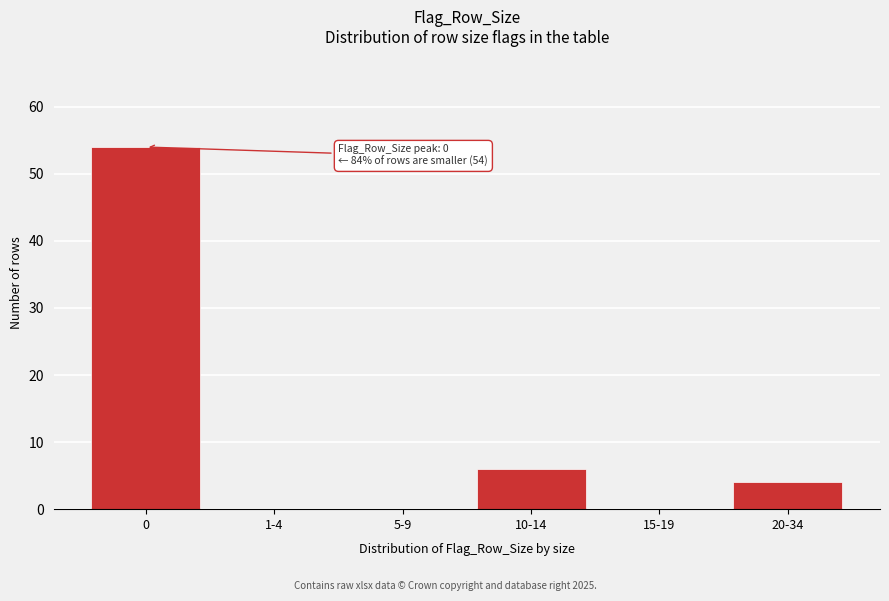

Reading left to right, list all the values displayed in this chart.

0=54	1-4=0	5-9=0	10-14=6	15-19=0	20-34=4